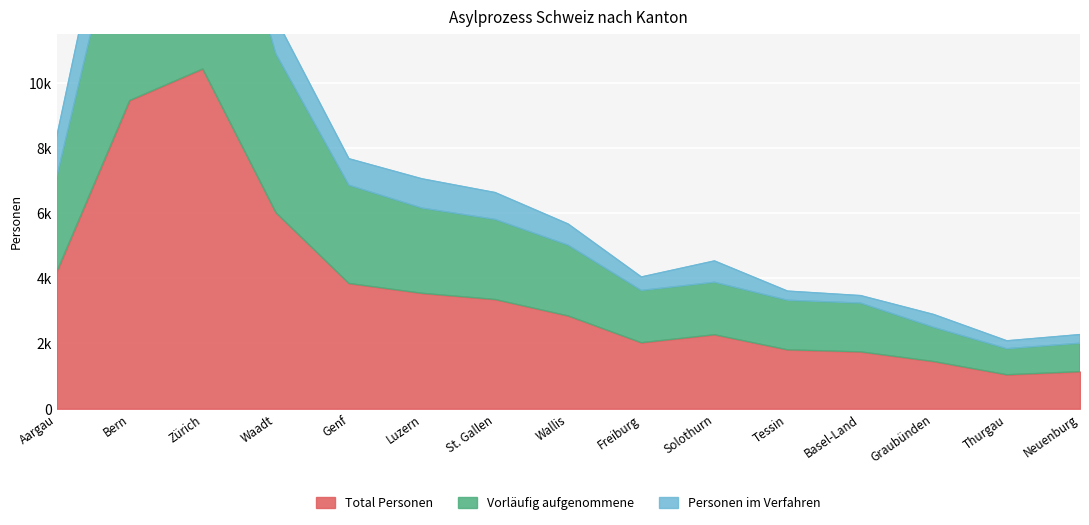

Which series has the widest spread of values?

Vorläufig aufgenommene